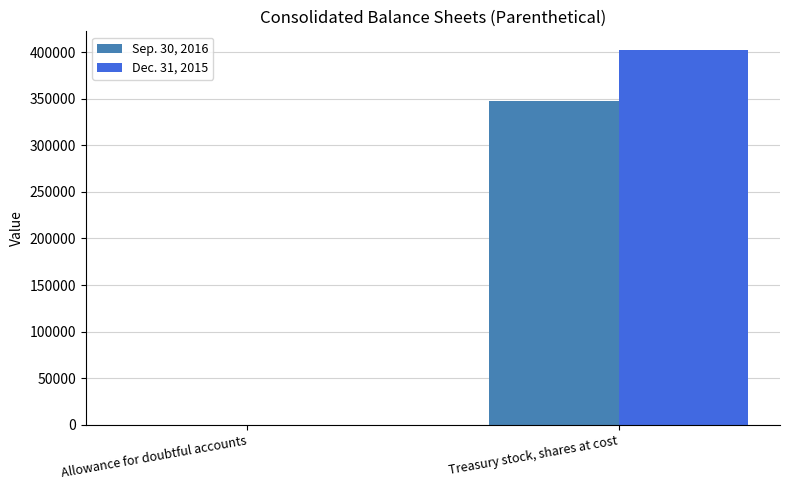

At which category is the sum across all series the highest?

Treasury stock, shares at cost